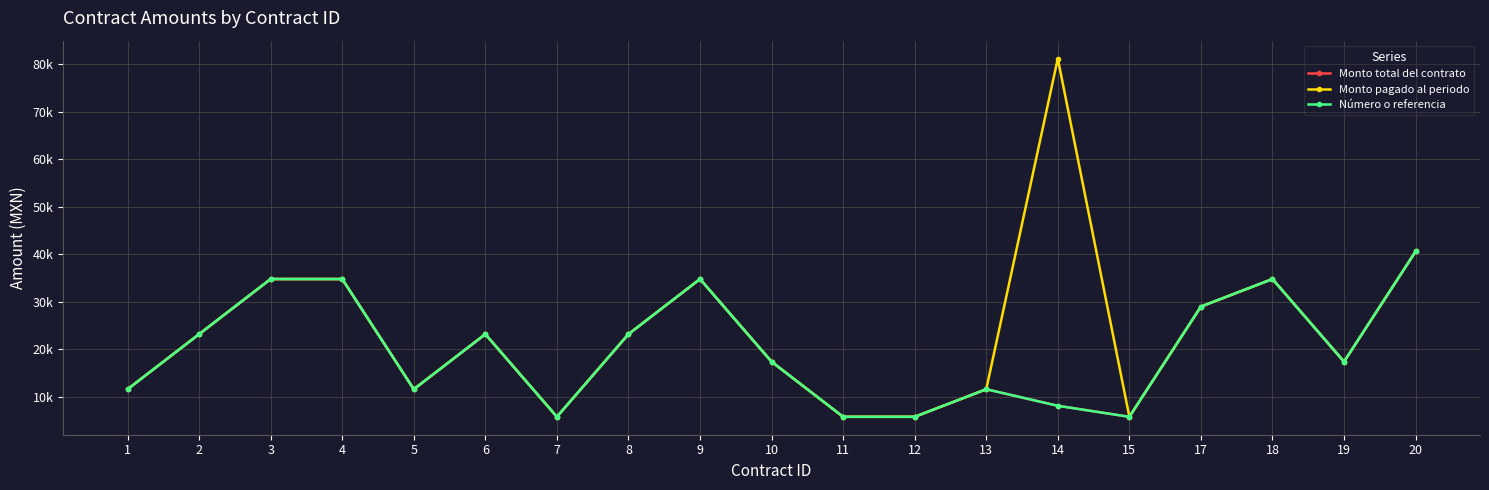

Does the chart have visible grid lines?

Yes